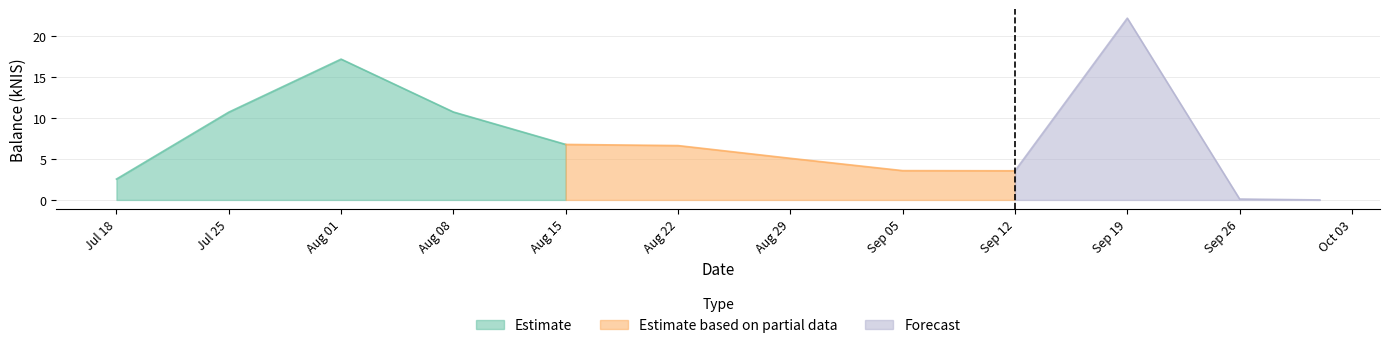

List the labels in order of value, largest first.

2024-09-19, 2024-08-01, 2024-08-08, 2024-07-25, 2024-08-15, 2024-08-22, 2024-08-29, 2024-09-05, 2024-09-12, 2024-07-18, 2024-09-26, 2024-10-01